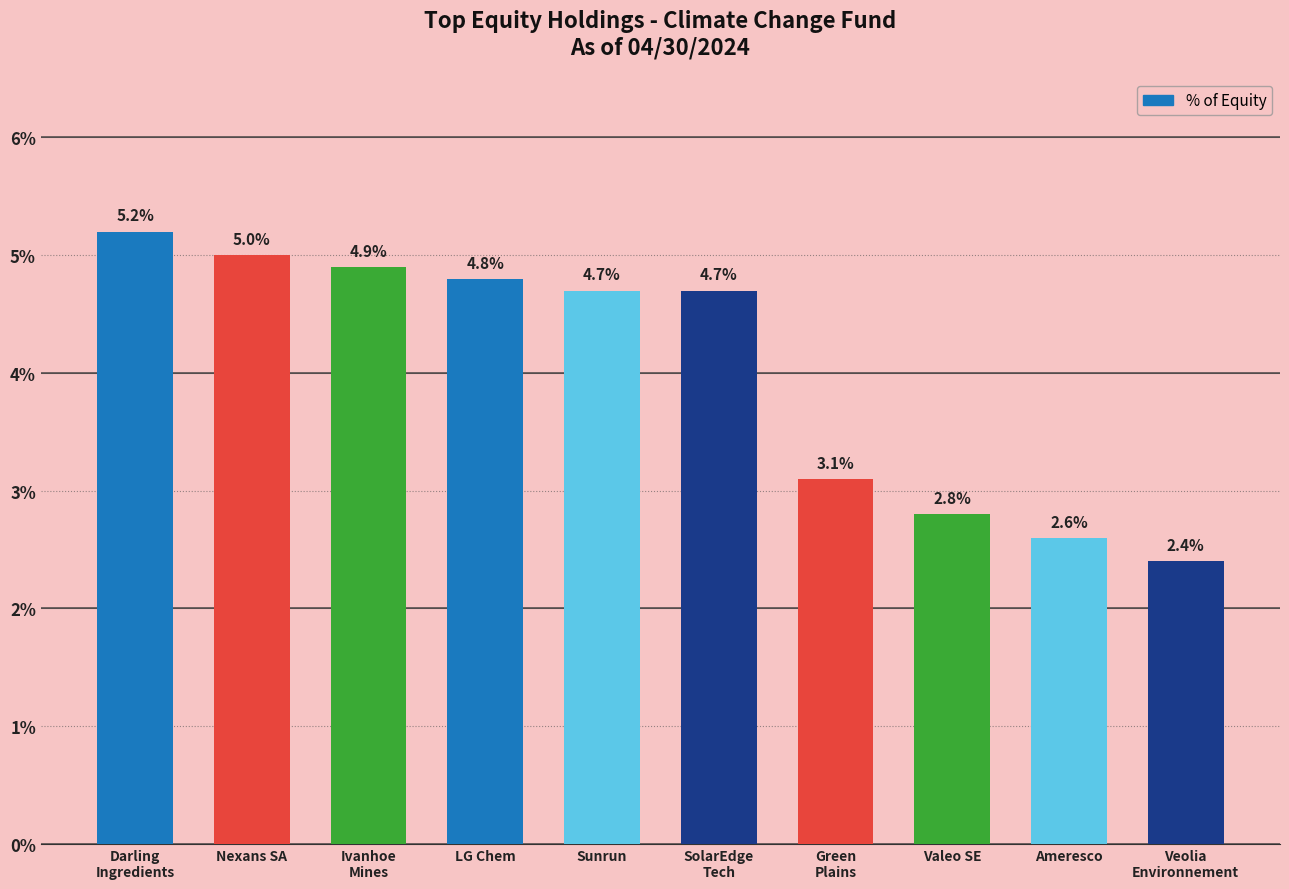

What is the difference between the second highest and minimum values?

2.6